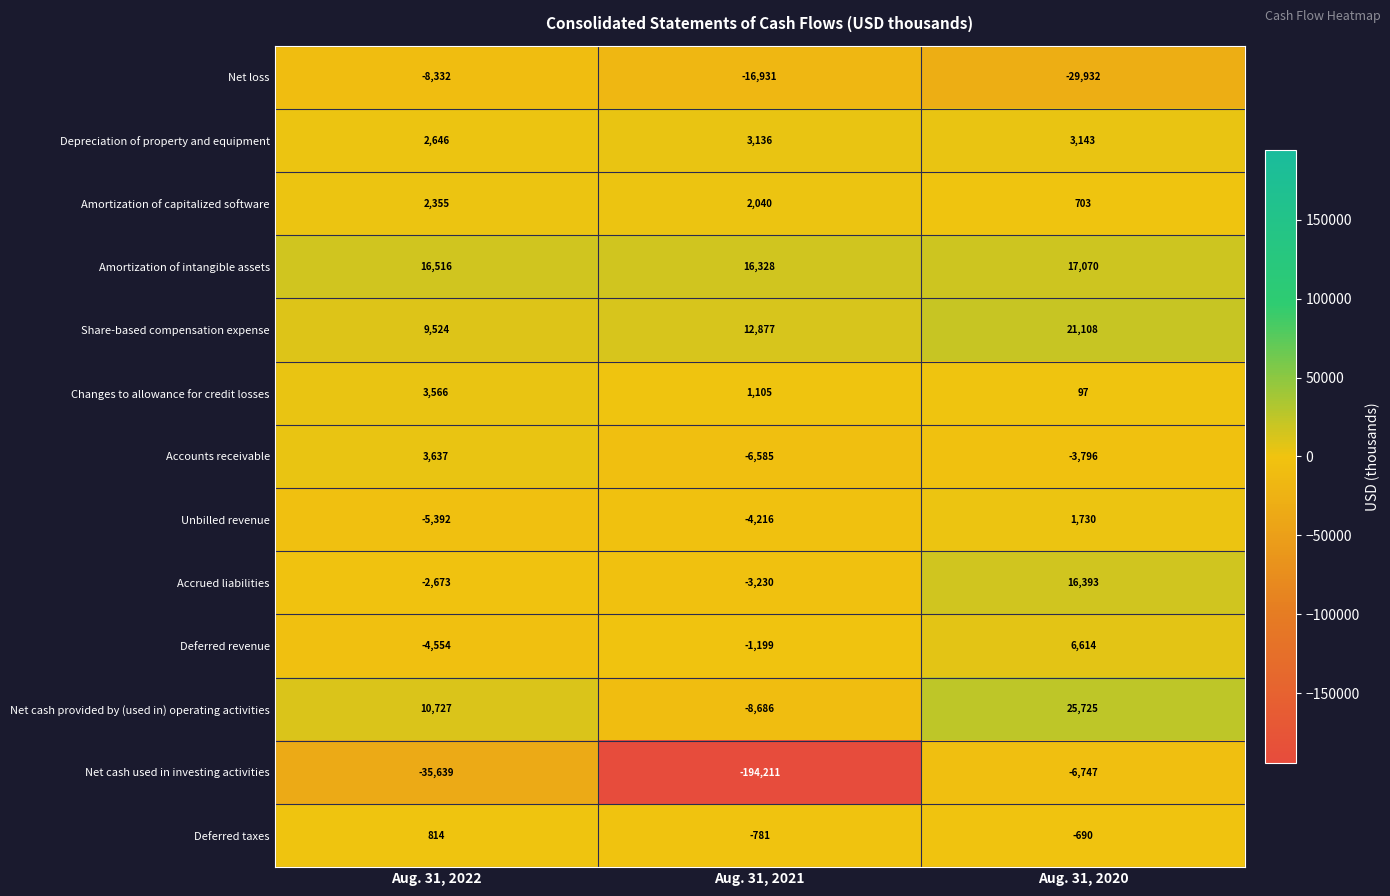

What is the sum of all Deferred revenue values?

861